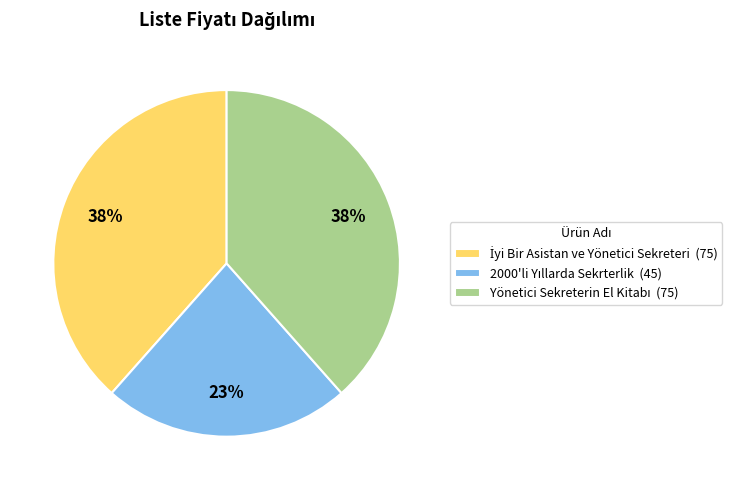

To the nearest percent, what is the difference between the largest and smallest slice percentages?

15%